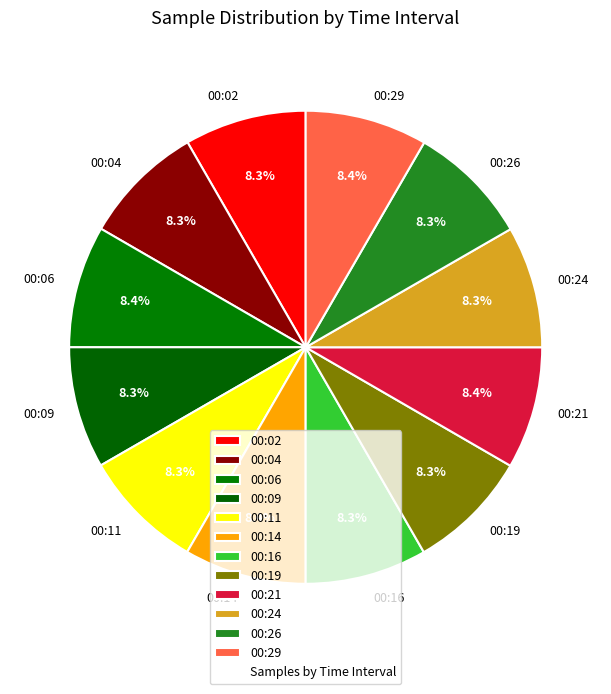

What portion of the pie excludes 00:02?

91.7%